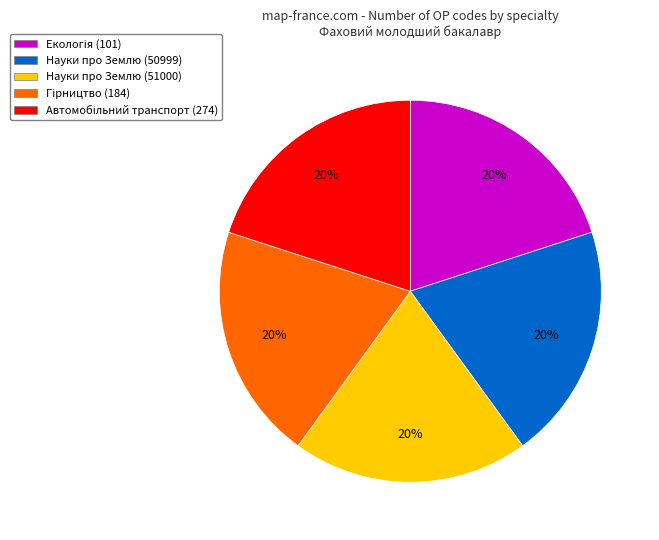

True or false: Науки про Землю (51000) accounts for 26% of the total.

False